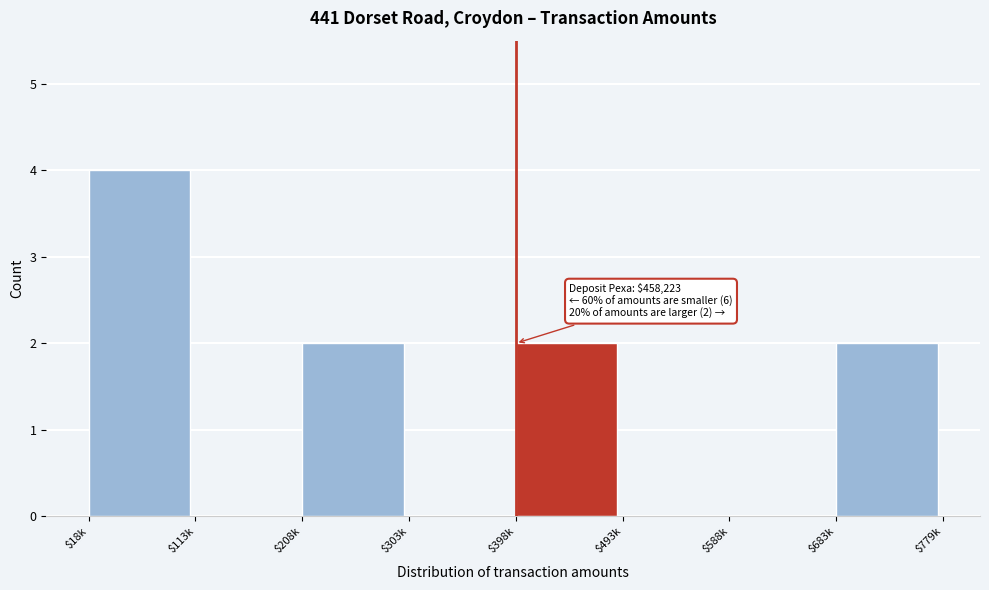

What is the sum of all values?

10